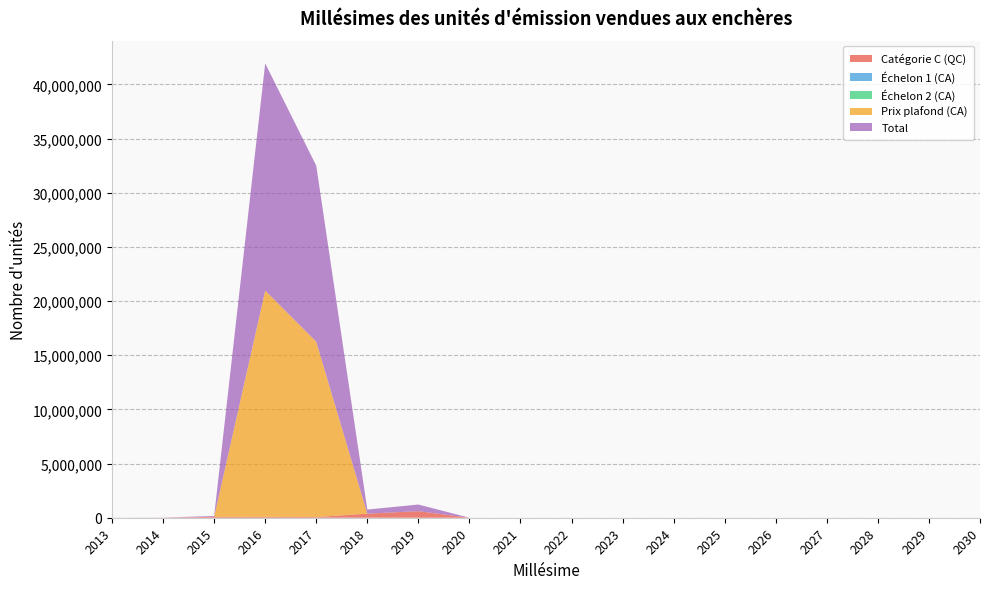

Reading left to right, list all the values displayed in this chart.

Catégorie C (QC): 0	7125	79710	80394	62568	376682	609387	0	0	0	0	0	0	0	0	0	0	0
Échelon 1 (CA): 0	0	0	0	0	0	0	0	0	0	0	0	0	0	0	0	0	0
Échelon 2 (CA): 0	0	0	0	0	0	0	0	0	0	0	0	0	0	0	0	0	0
Prix plafond (CA): 0	0	0	20891247	16185675	0	0	0	0	0	0	0	0	0	0	0	0	0
Total: 0	7125	79710	20971641	16248243	376682	609387	0	0	0	0	0	0	0	0	0	0	0